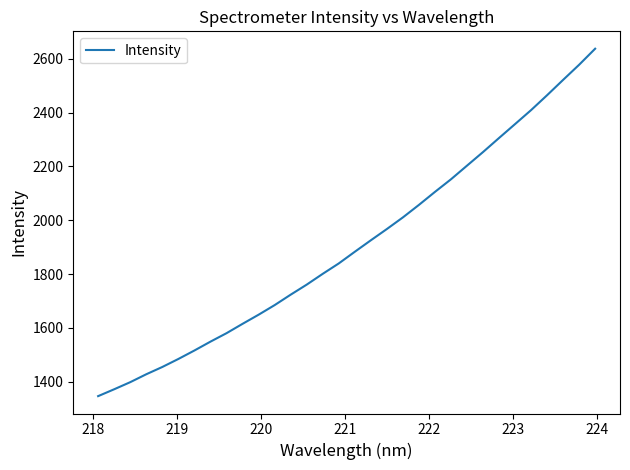

What is the difference between the maximum and minimum values?

1290.9